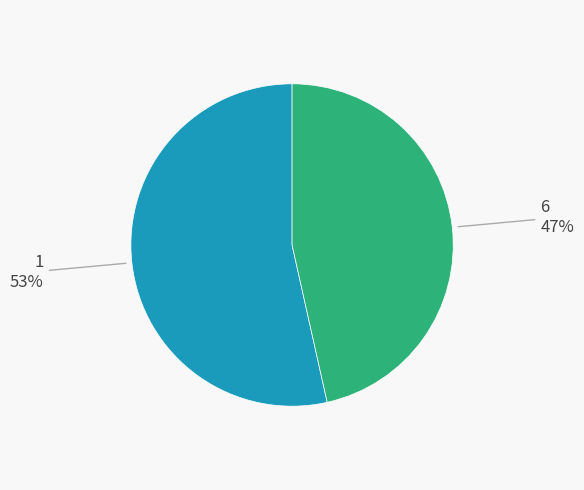

To the nearest percent, what is the average slice percentage?

50%